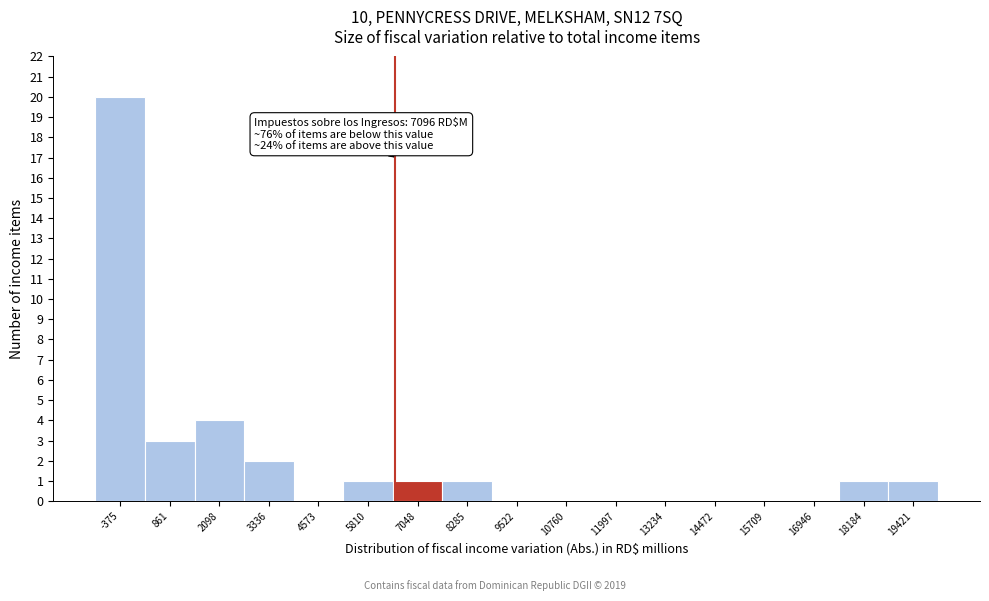

Reading left to right, what are all the values shown in this chart?

-375=20	861=3	2098=4	3336=2	4573=0	5810=1	7048=1	8285=1	9522=0	10760=0	11997=0	13234=0	14472=0	15709=0	16946=0	18184=1	19421=1